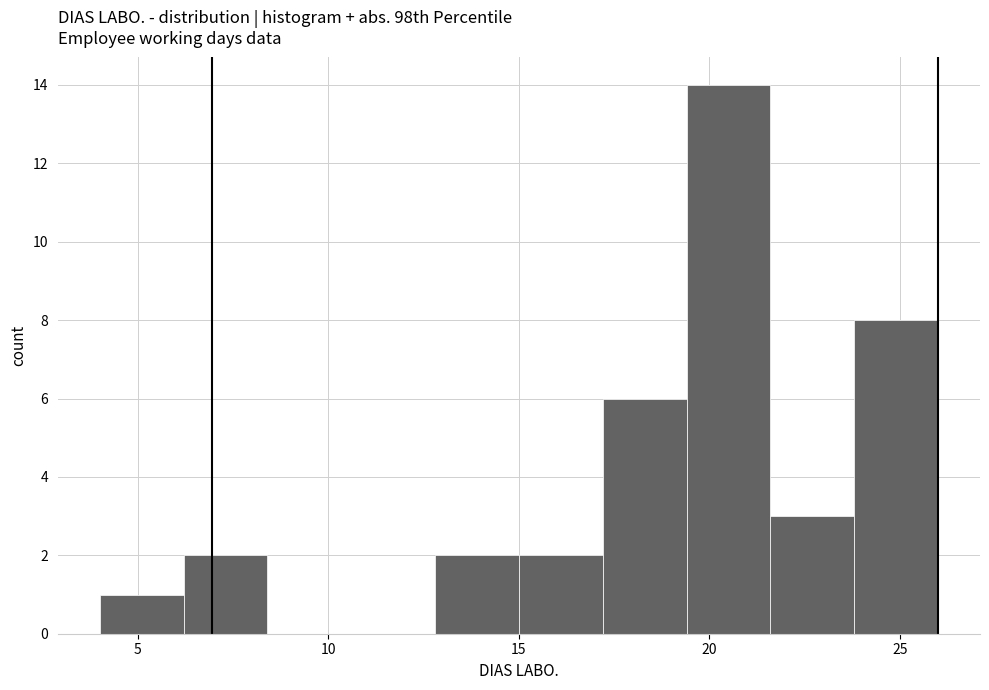

What is the height of the bar covering 23.8 to 26.0 on the x-axis? Neither the bar edges nor the heights are printed on the chart, so give them approximately, as read against the axes.

8